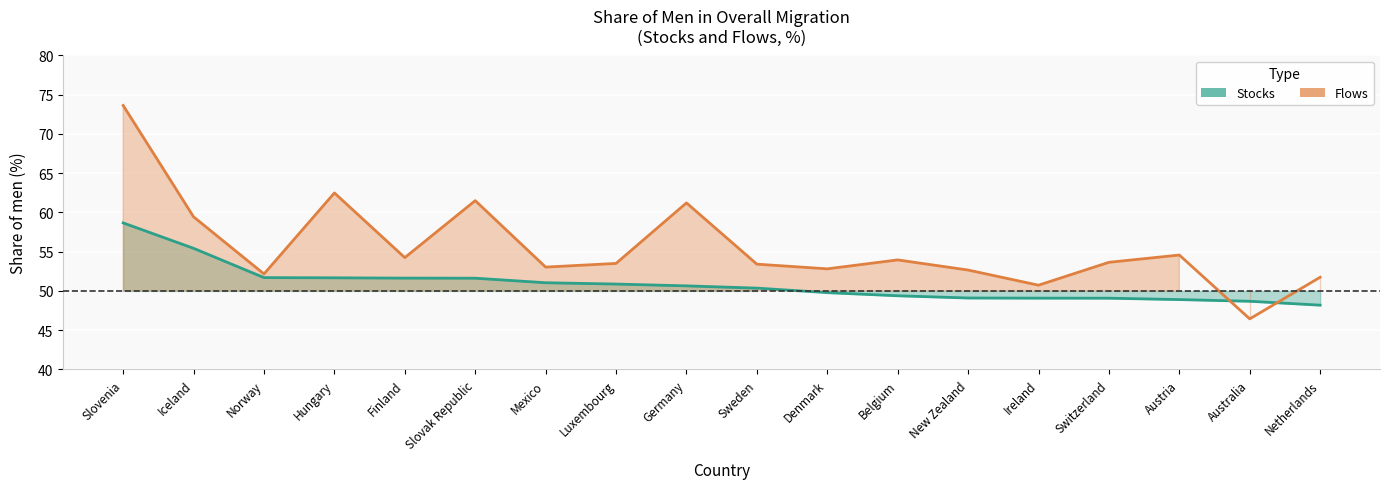

What is the total value across all series at Australia?

95.1